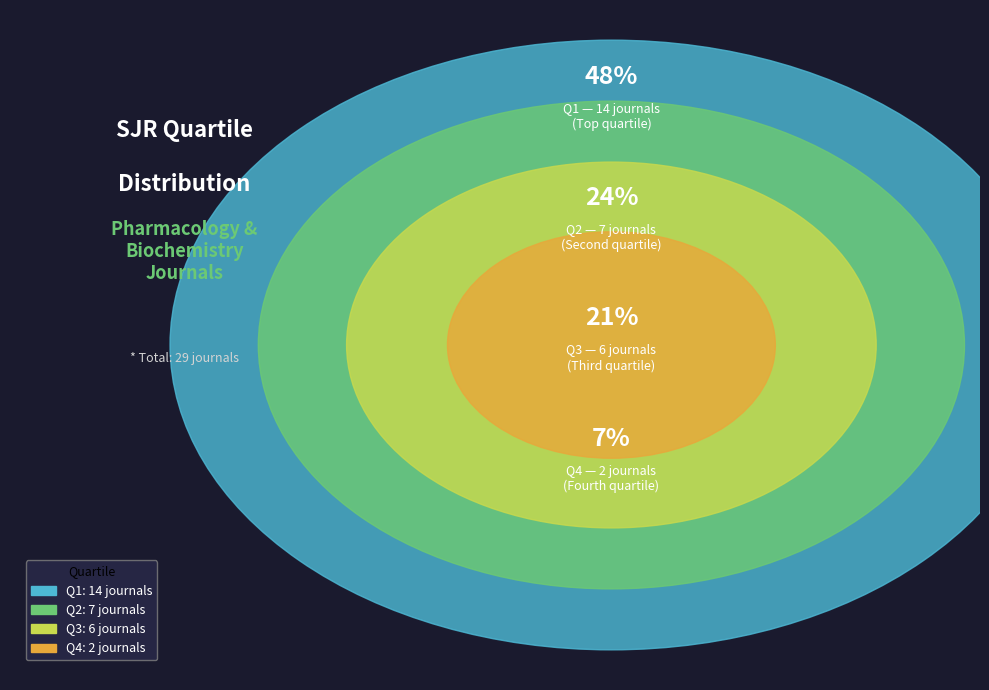

To the nearest percent, what portion does Q2 represent?

24%